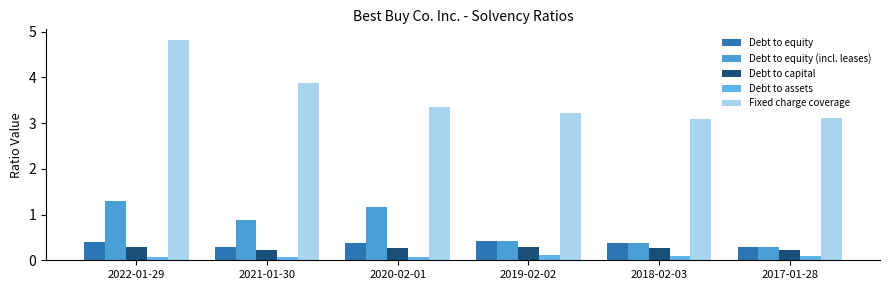

Is it true that Debt to equity equals 0.3 at 2017-01-28?

True